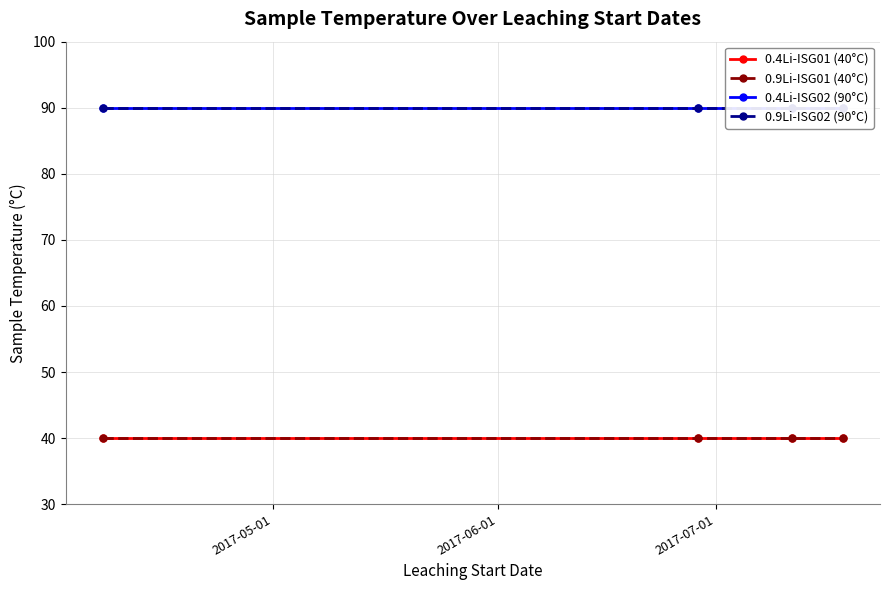

What value does the 0.9Li-ISG01 (40°C) series have at 2017-07-01?

40